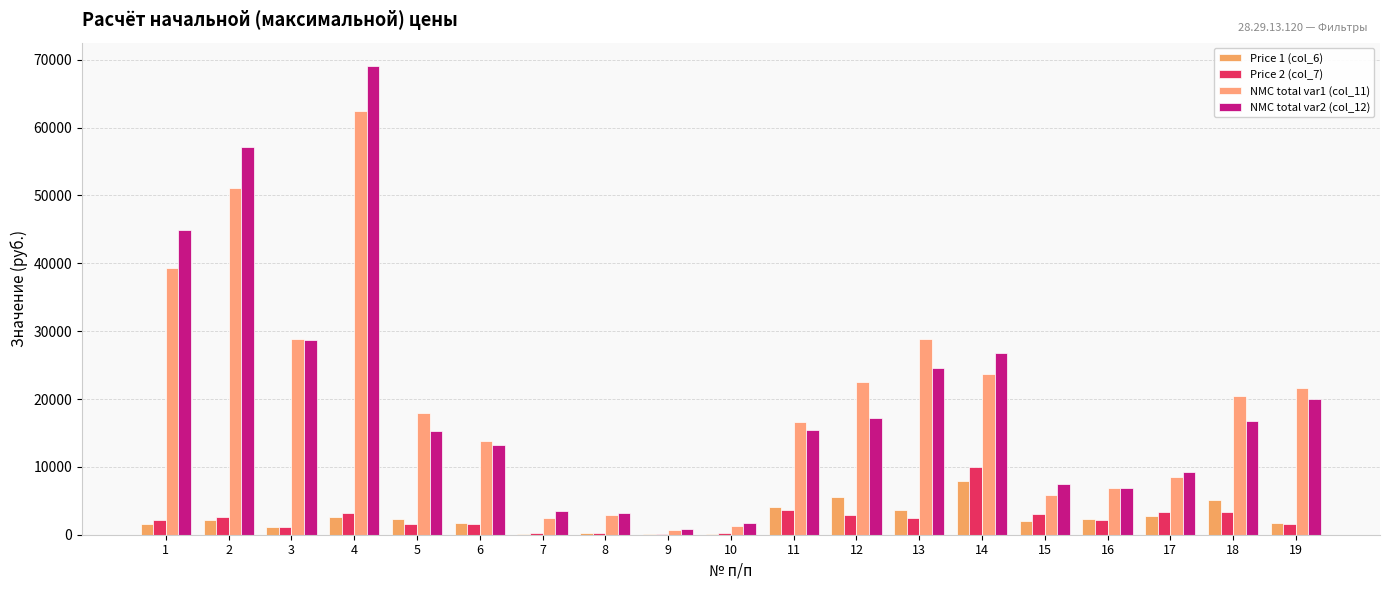

Reading left to right, extract all data points from this chart.

Price 1 (col_6): 1=1635	2=2130	3=1200	4=2600	5=2250	6=1730	7=180	8=210	9=50	10=108	11=4140	12=5620	13=3600	14=7900	15=1960	16=2300	17=2825	18=5100	19=1800
Price 2 (col_7): 1=2107	2=2629	3=1188	4=3155	5=1589	6=1588	7=317	8=238	9=67	10=182	11=3578	12=2947	13=2534	14=9930	15=3041	16=2243	17=3329	18=3294	19=1544
NMC total var1 (col_11): 1=39240	2=51120	3=28800	4=62400	5=18000	6=13840	7=2520	8=2940	9=700	10=1296	11=16560	12=22480	13=28800	14=23700	15=5880	16=6900	17=8475	18=20400	19=21600
NMC total var2 (col_12): 1=44904	2=57108	3=28656	4=69060	5=15356	6=13272	7=3479	8=3136	9=819	10=1740	11=15436	12=17134	13=24536	14=26745	15=7501	16=6814	17=9231	18=16788	19=20064